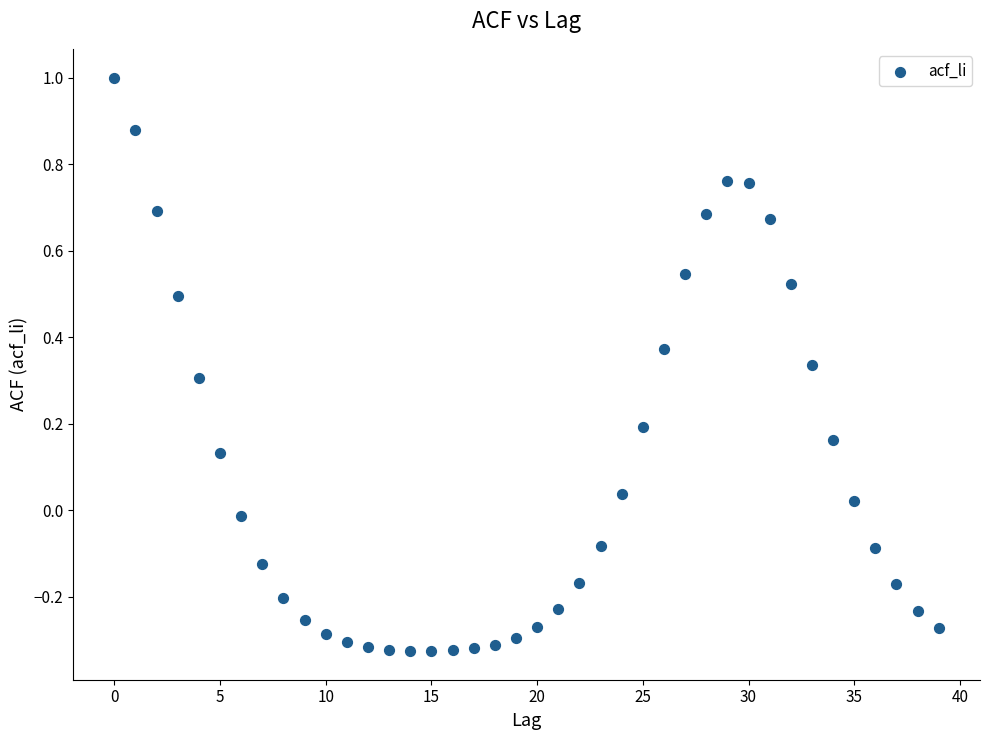

What is the range of Y values (max minus min)?

1.3